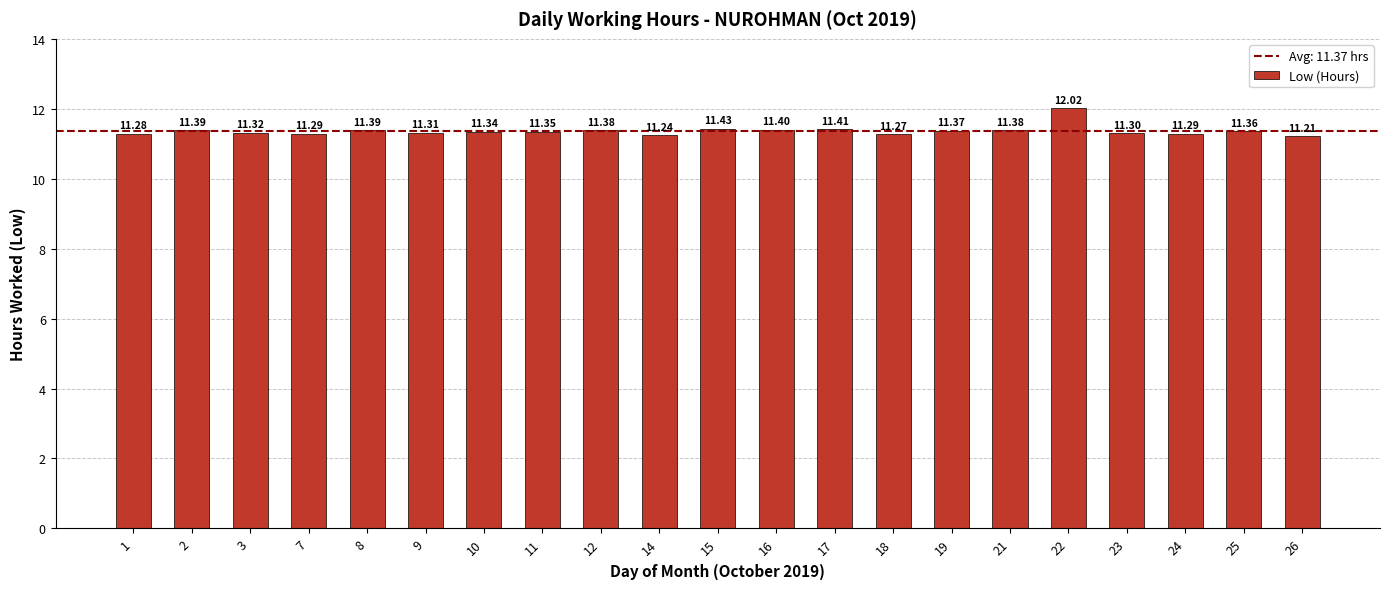

The chart shows a value of 11.3 at 24. True or false?

True